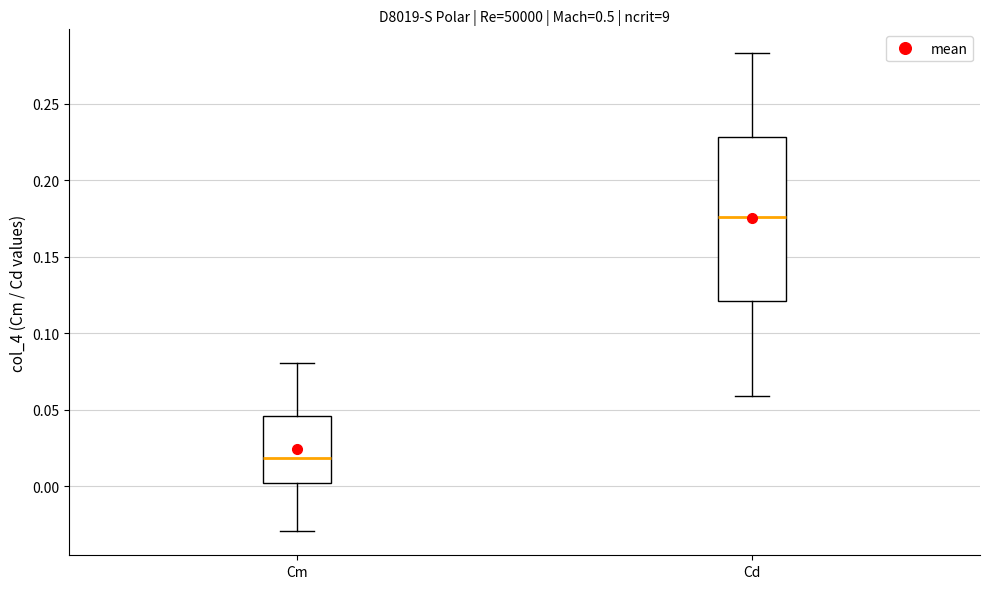

Reading left to right, read every box against the y-axis: the position of its median line, the range the box covers, and the ends of its whiskers. The values are not printed on the chart, so give them approximately, as read against the axis.

Cm: median 0.020, box 0.000 to 0.045, whiskers -0.030 to 0.080
Cd: median 0.175, box 0.120 to 0.230, whiskers 0.060 to 0.285